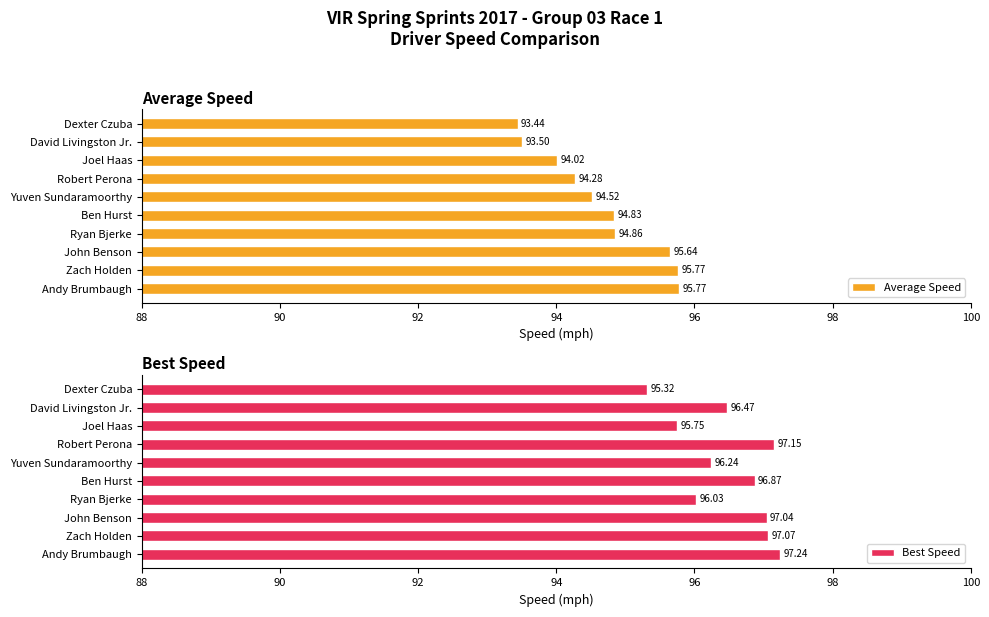

Rank the categories by Best Speed value from highest to lowest.

Andy Brumbaugh, Robert Perona, Zach Holden, John Benson, Ben Hurst, David Livingston Jr., Yuven Sundaramoorthy, Ryan Bjerke, Joel Haas, Dexter Czuba